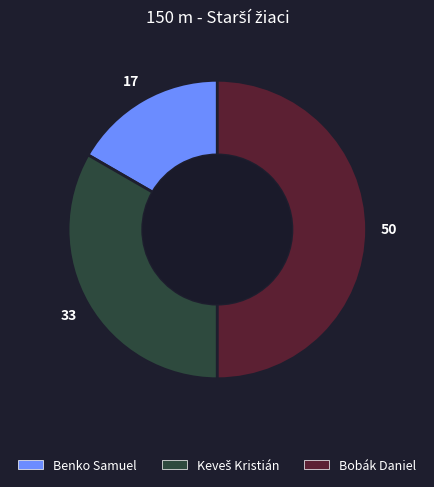

True or false: Bobák Daniel accounts for 50% of the total.

True